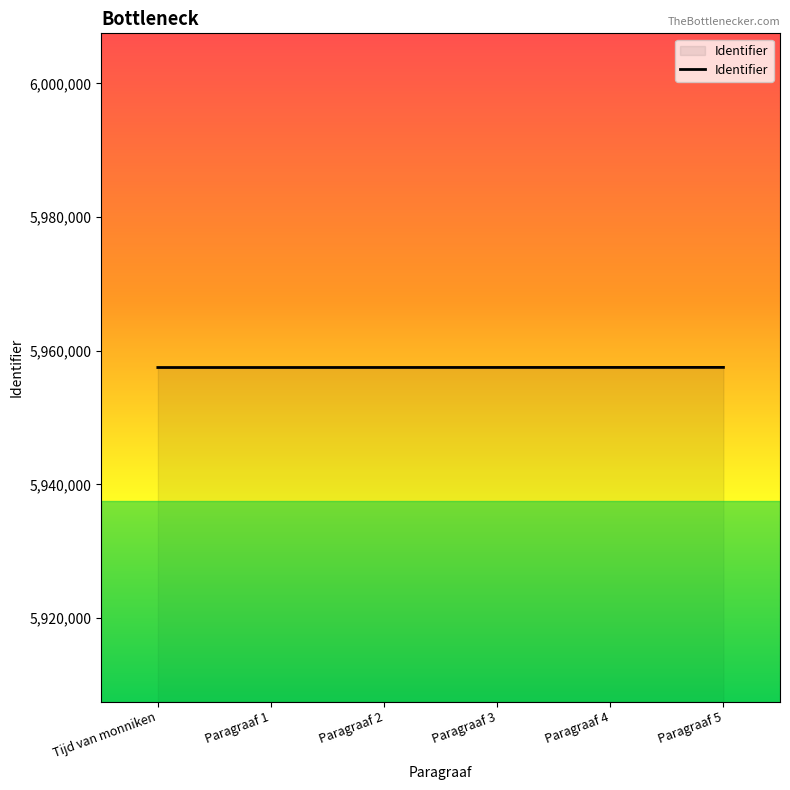

The value at Paragraaf 1 is 5957487. True or false?

True